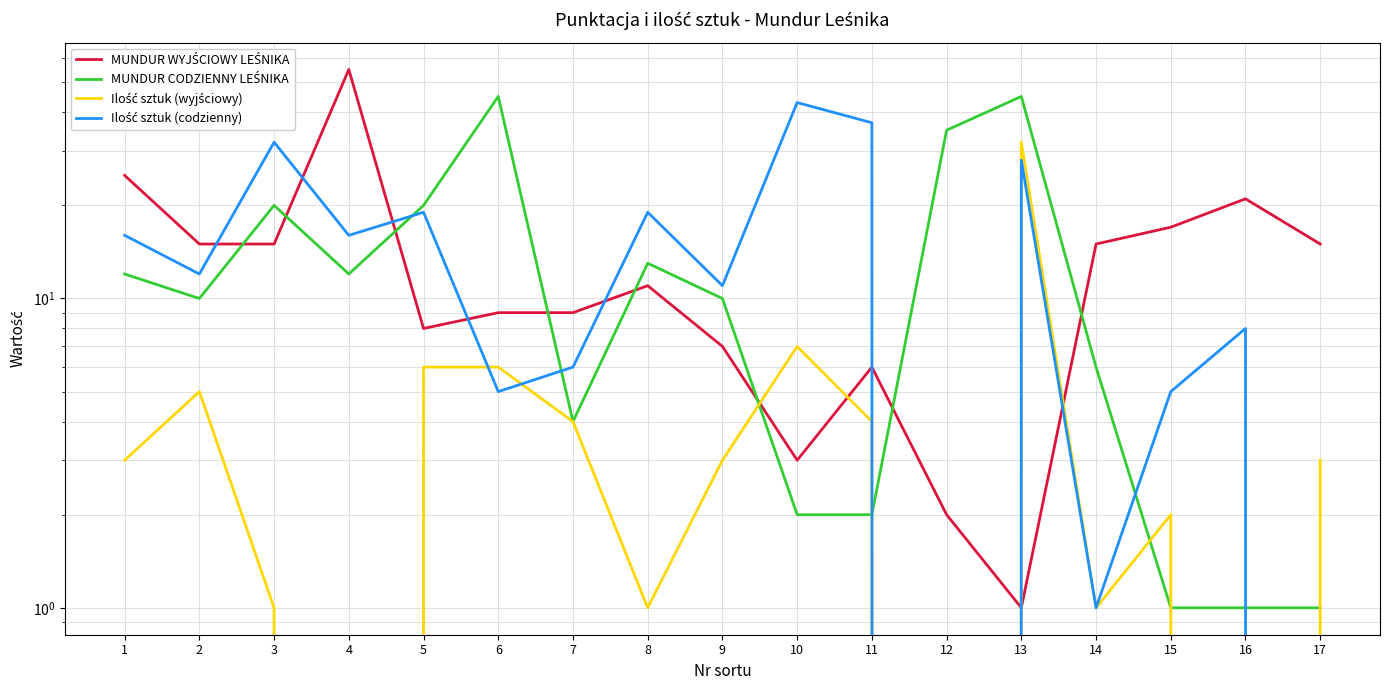

The value of MUNDUR CODZIENNY LEŚNIKA at 9 is 10. True or false?

True